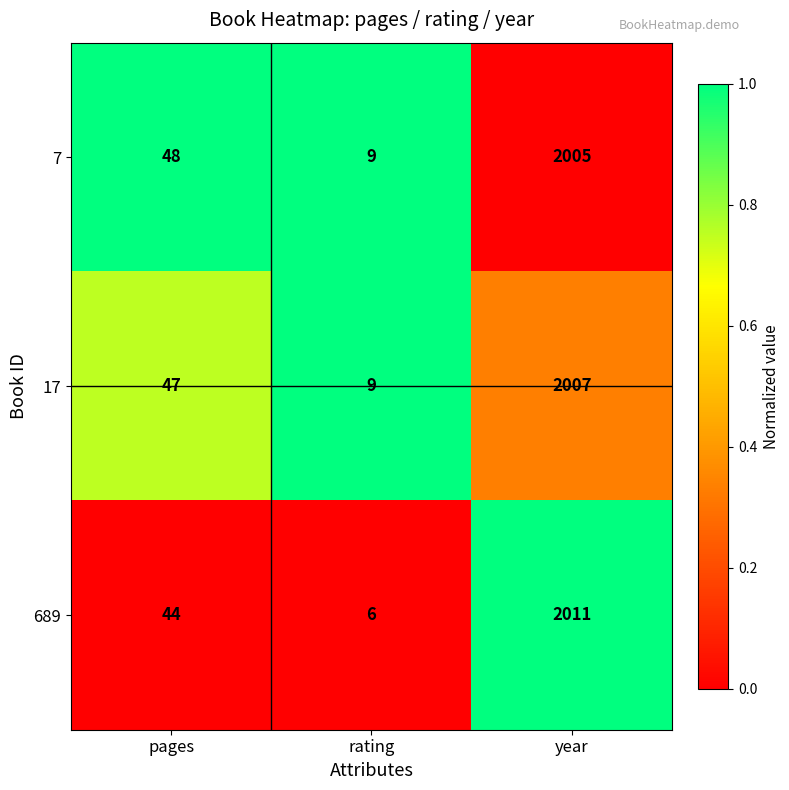

What is the difference between the highest and lowest values at year?

6